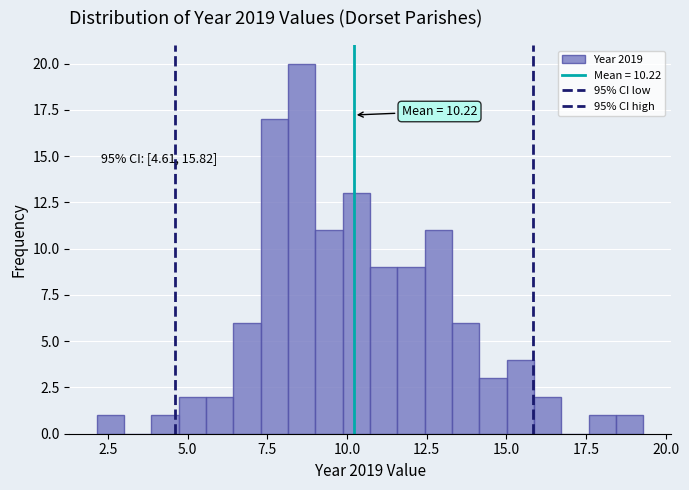

Read against the x-axis, roughly where is the centre of the tallest bar?

8.5